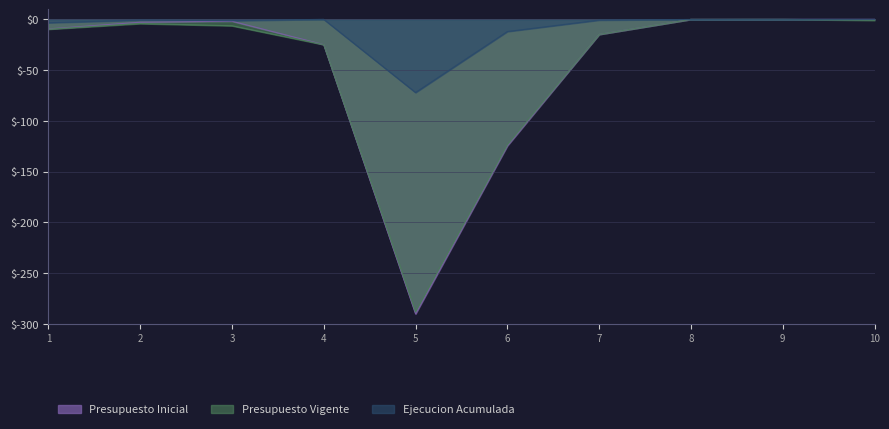

True or false: Presupuesto Inicial and Presupuesto Vigente cross at least once.

False